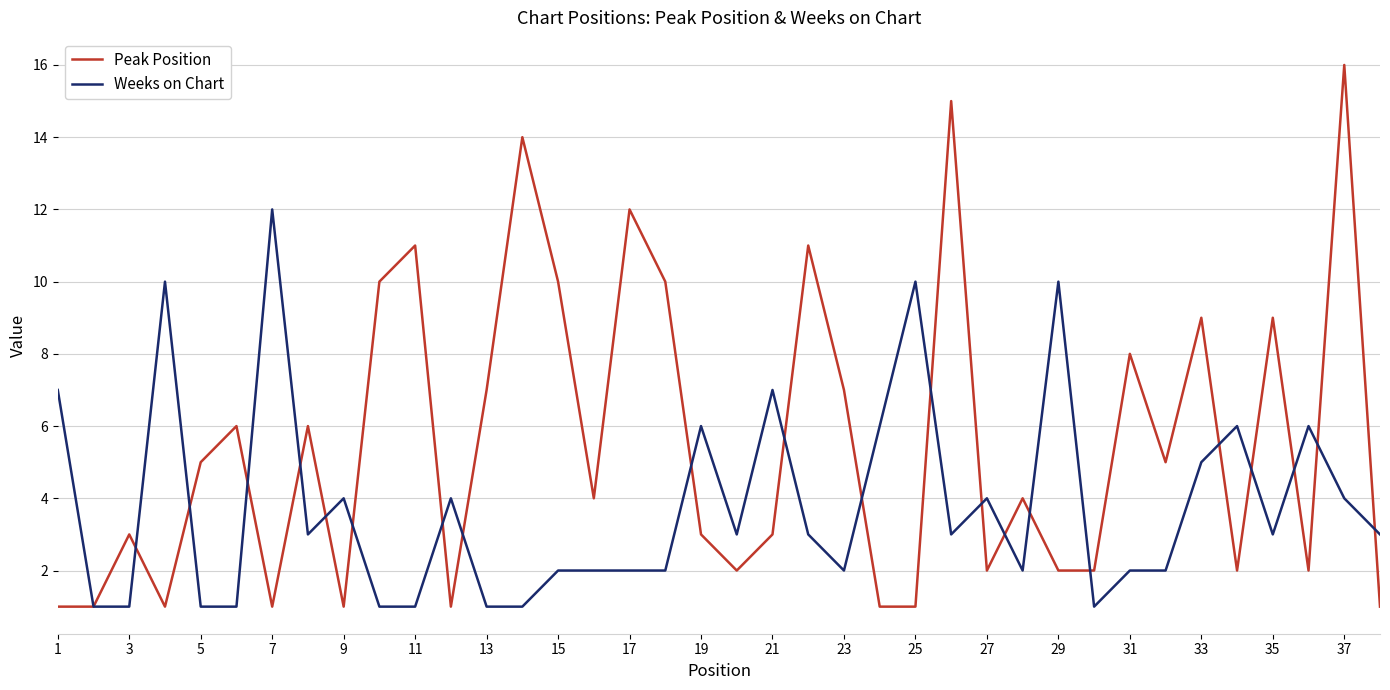

True or false: Peak Position and Weeks on Chart cross at least once.

True